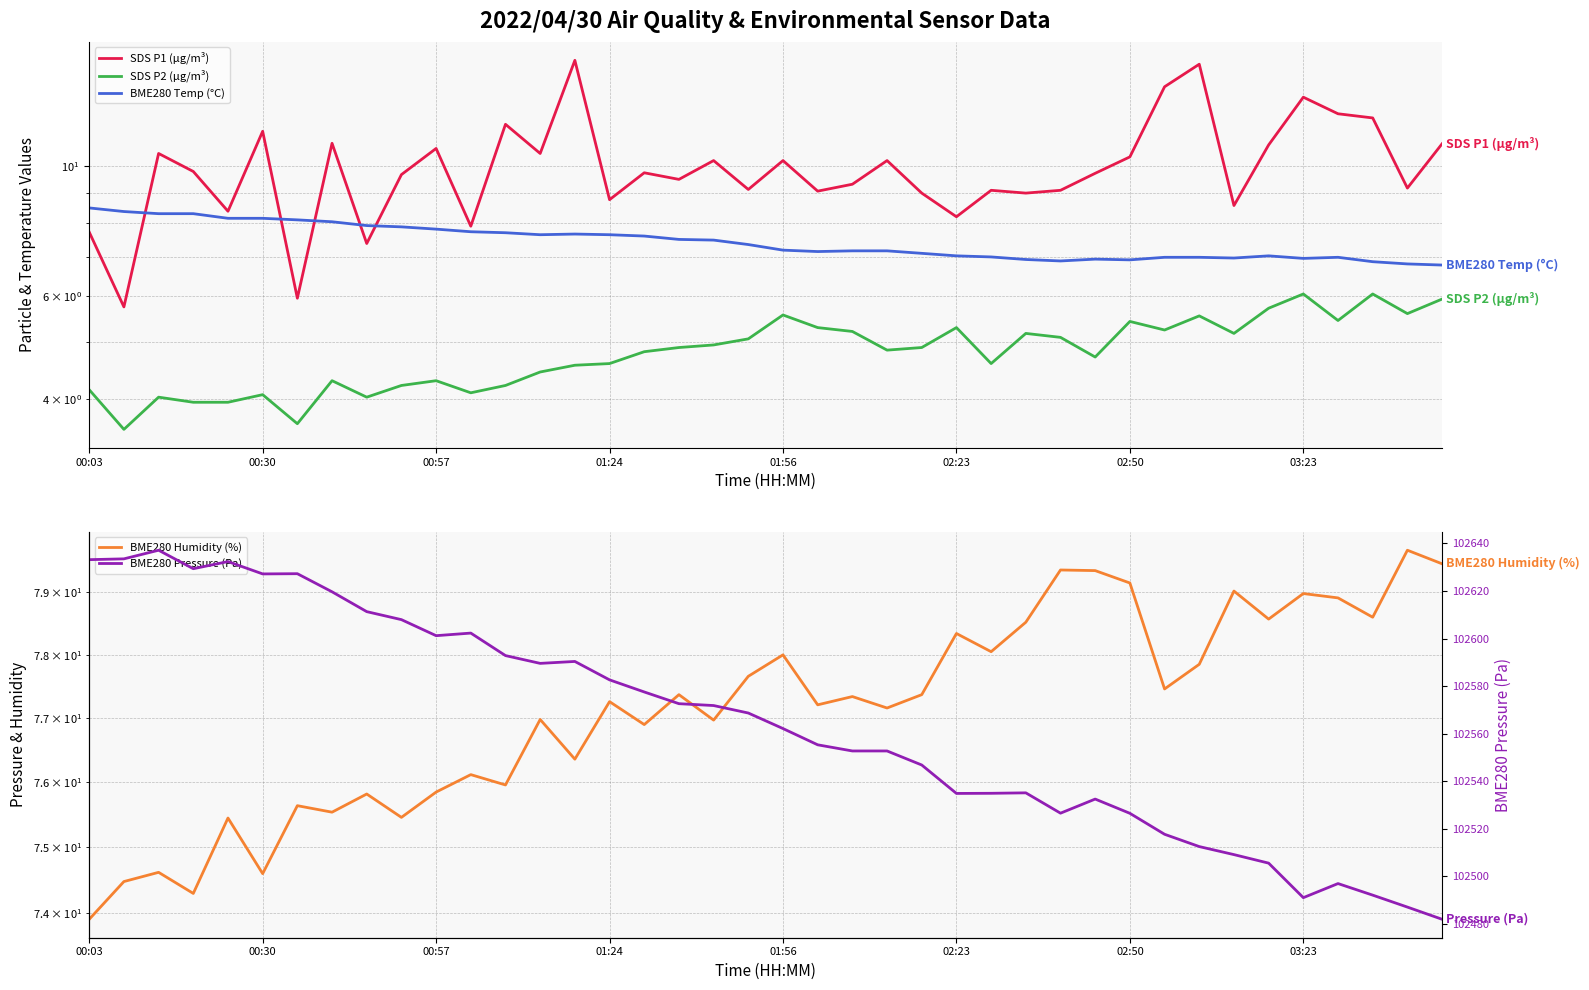

What are all the series names shown in the legend?

SDS P1 (µg/m³), SDS P2 (µg/m³), BME280 Temp (°C), BME280 Humidity (%), BME280 Pressure (Pa)